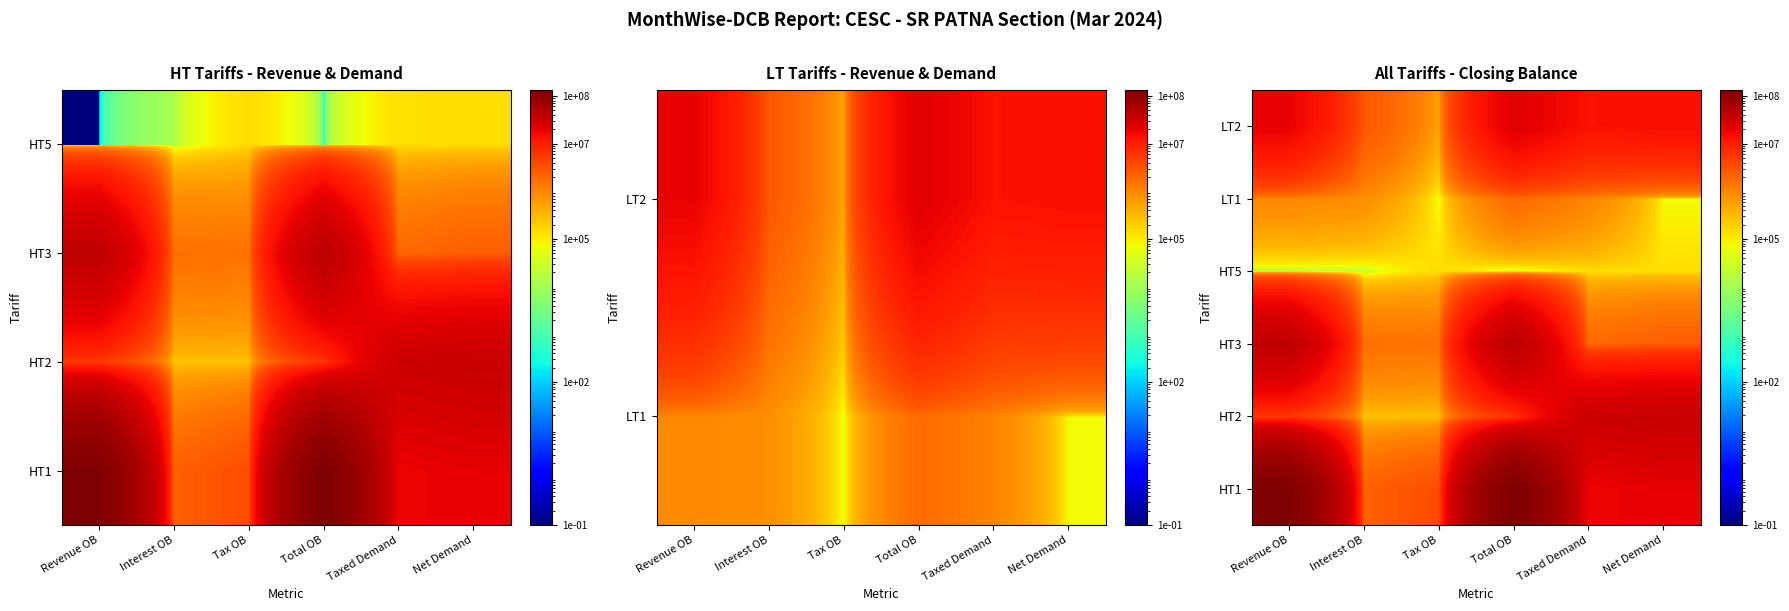

What is the maximum value shown in the chart?

132483239.0